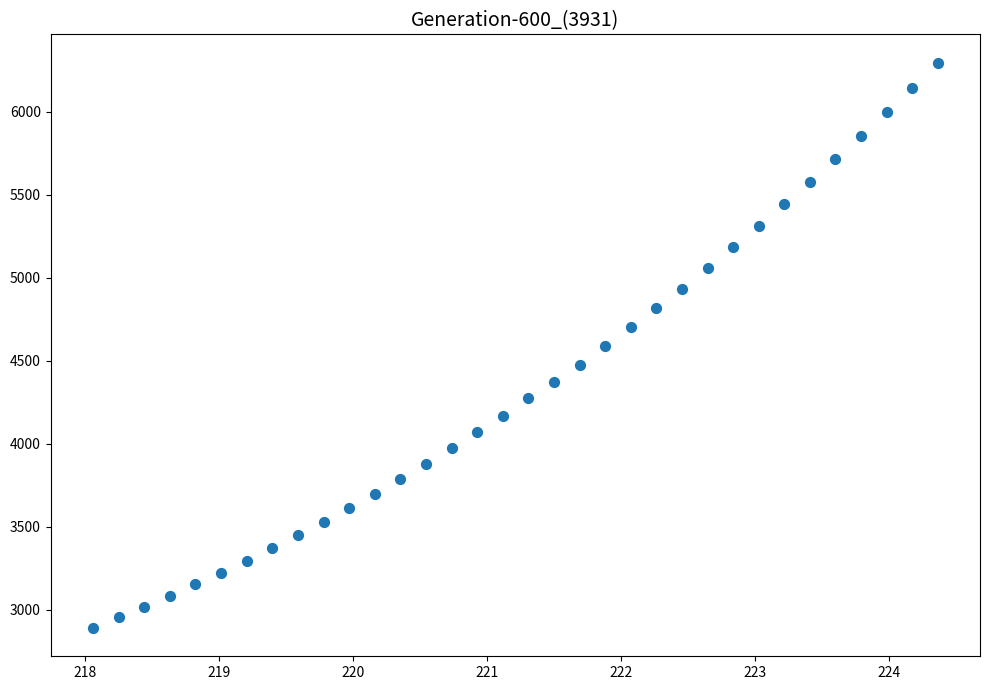

What is the range of Y values (max minus min)?

3404.8